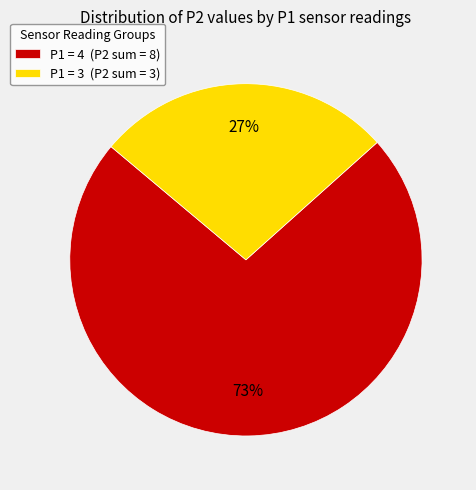

To the nearest percent, what is the average slice percentage?

50%